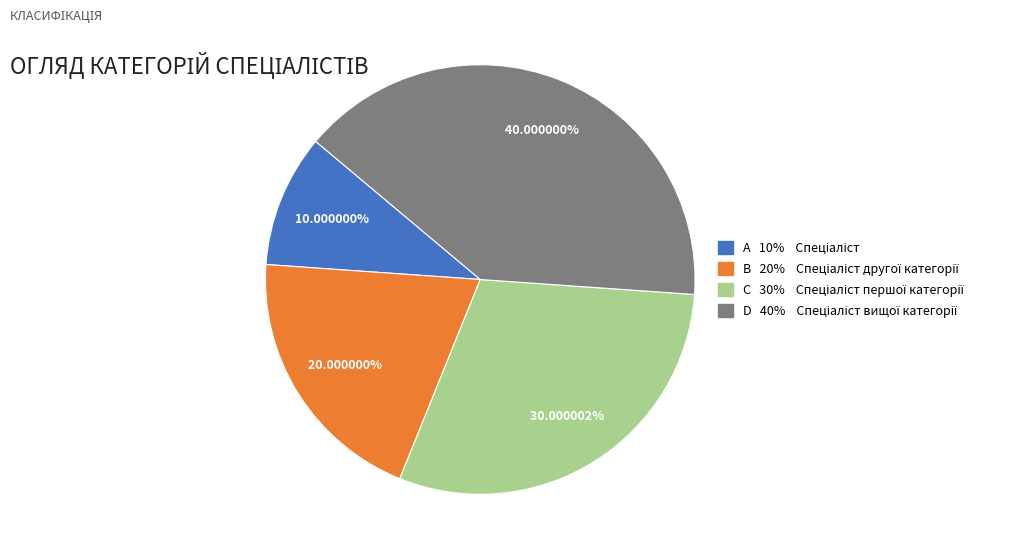

Is there a majority slice in this chart?

No